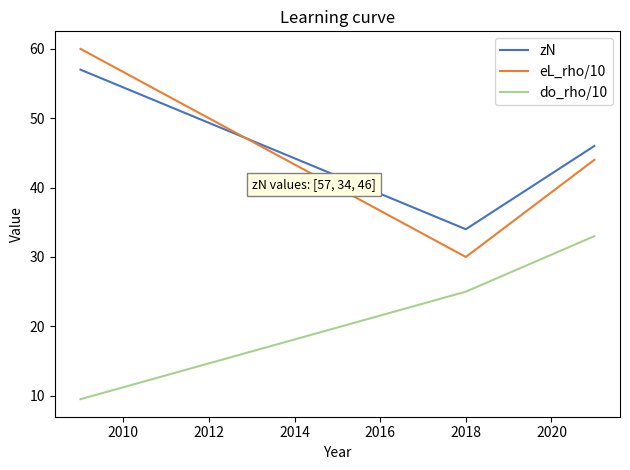

Rank the series by their maximum value, from lowest to highest.

do_rho/10, zN, eL_rho/10